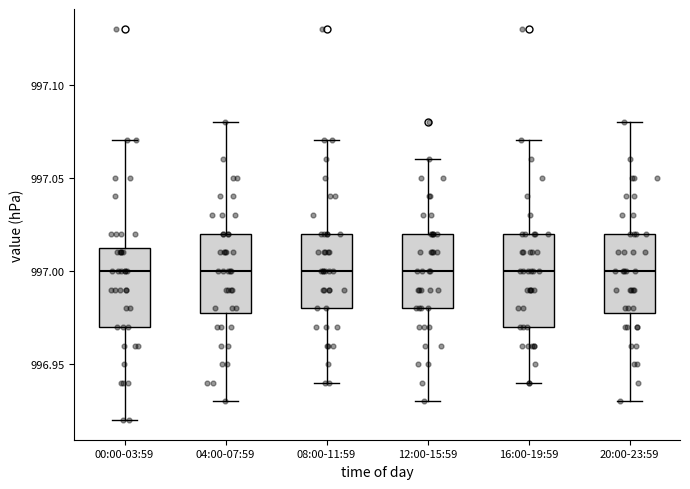

Where is the lower edge of the box for 04:00-07:59 on the y-axis? The values are not printed on the chart, so give them approximately, as read against the axis.

996.980